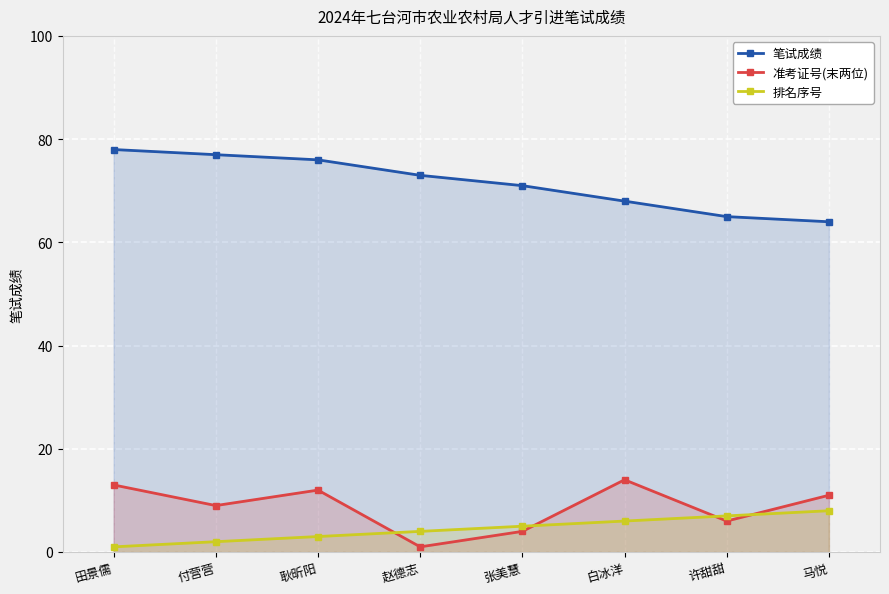

List the labels in order of 笔试成绩 value, smallest first.

马悦, 许甜甜, 白冰洋, 张美慧, 赵德志, 耿昕阳, 付营营, 田景儒